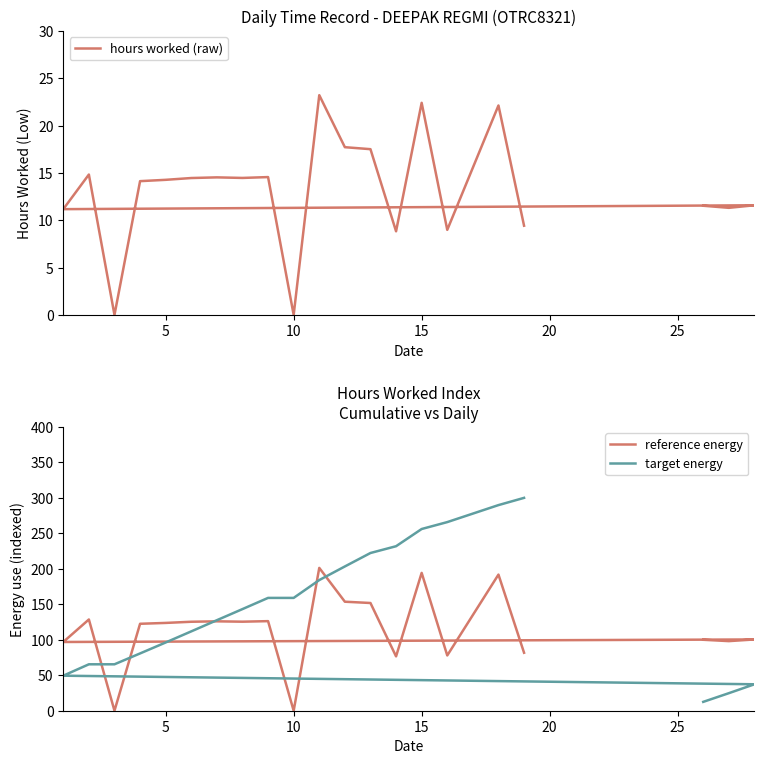

List the series in order of their overall mean, highest first.

target energy, reference energy, hours worked (raw)